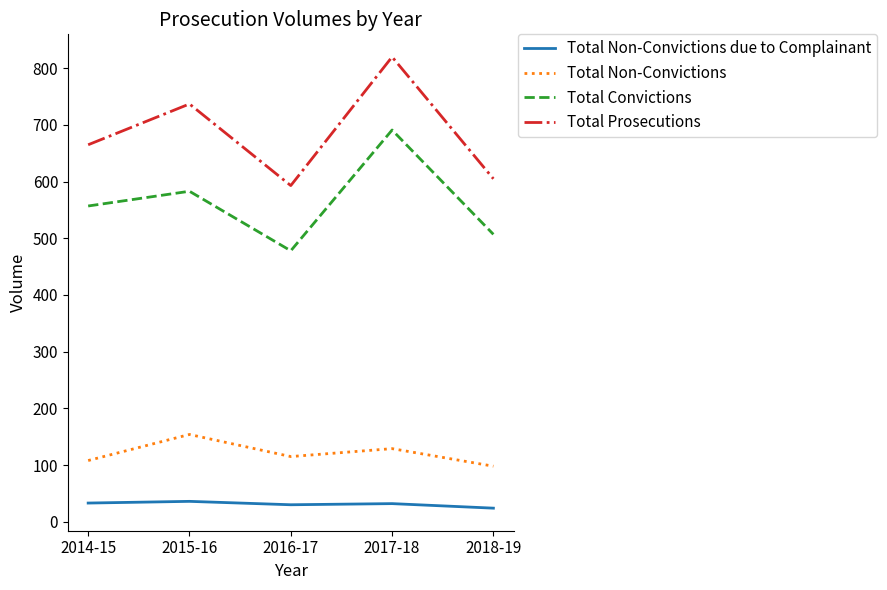

What is the sum of the Total Non-Convictions due to Complainant values at 2014-15 and 2015-16?

69